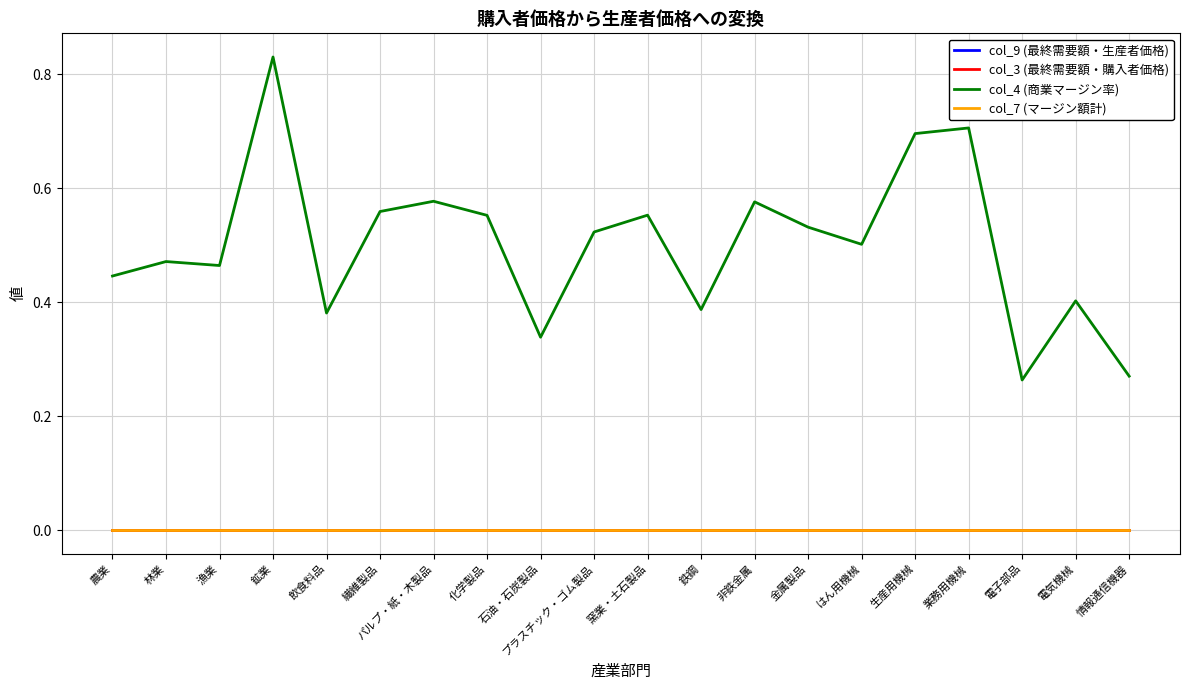

The value of col_3 (最終需要額・購入者価格) at 鉱業 is 0.0. True or false?

True